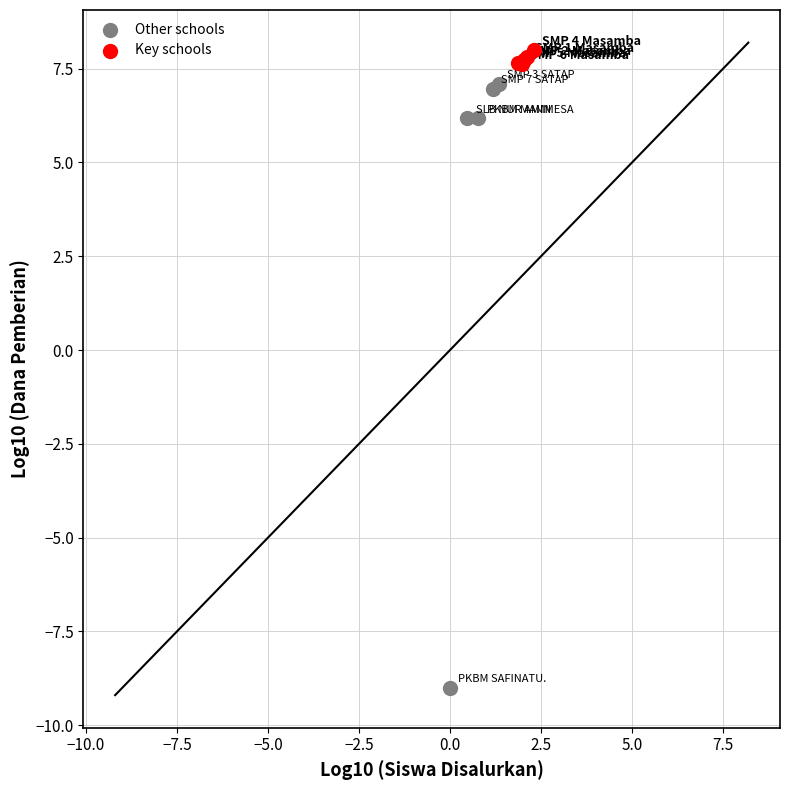

Which series contains the highest Y value?

Key schools